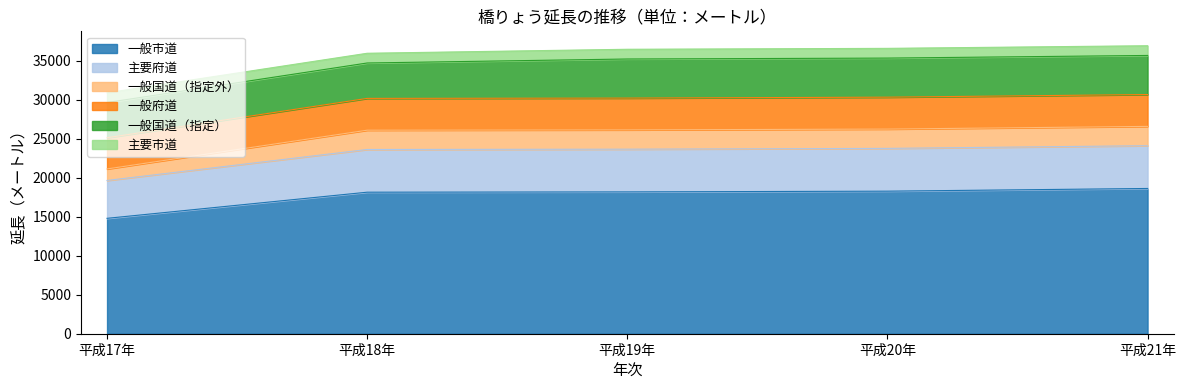

What is the total value across all series at 平成20年?

36615